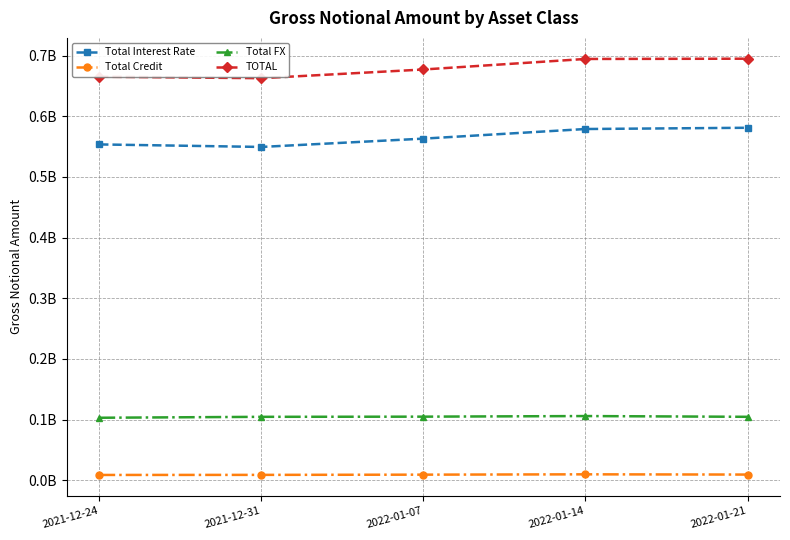

True or false: Total Interest Rate and Total Credit cross at least once.

False